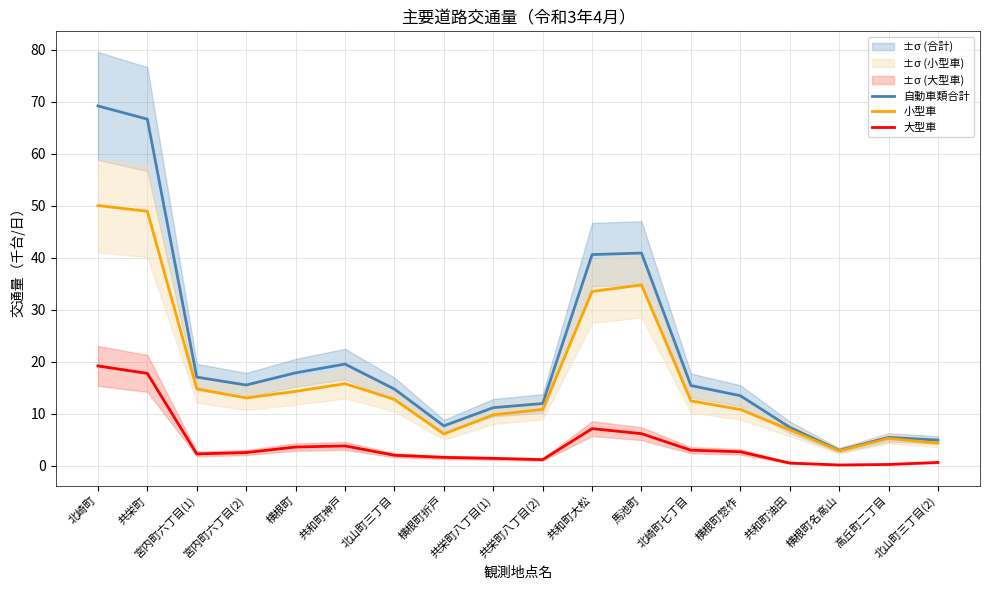

Is the value of 自動車類合計 at 共栄町八丁目(2) greater than the value of 大型車 at 北山町三丁目(2)?

Yes